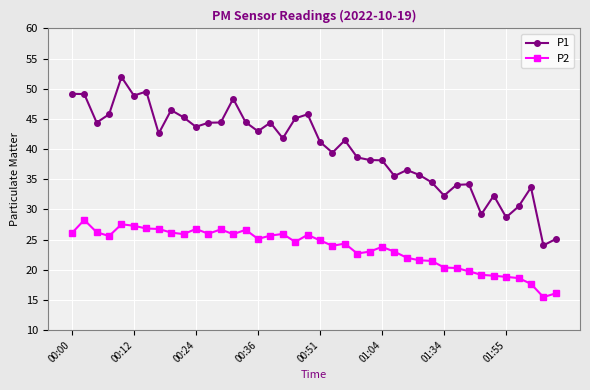

What is the difference between the maximum and minimum values in the P2 series?

12.8